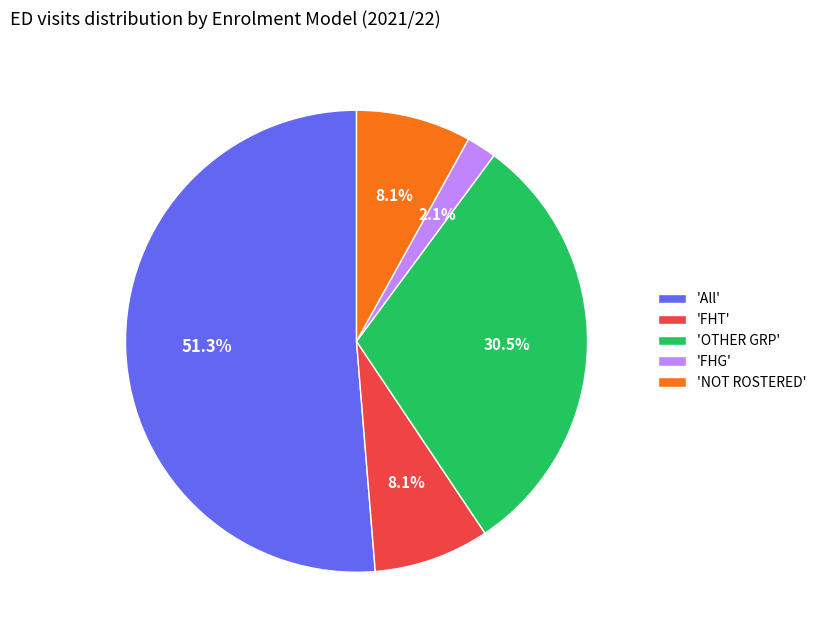

What is the majority slice?

'All'